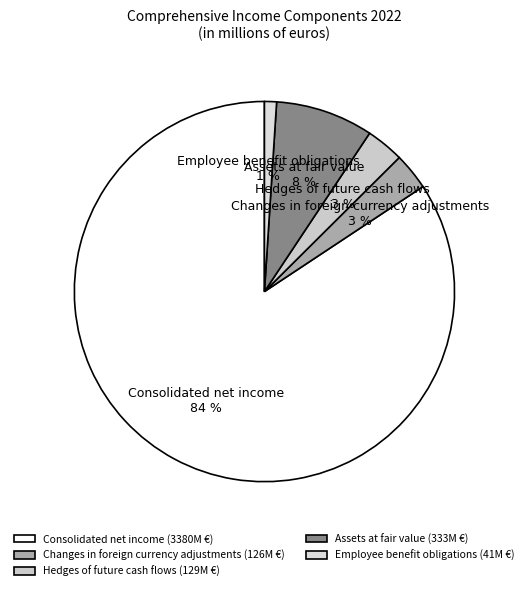

True or false: Employee benefit obligations accounts for 11% of the total.

False